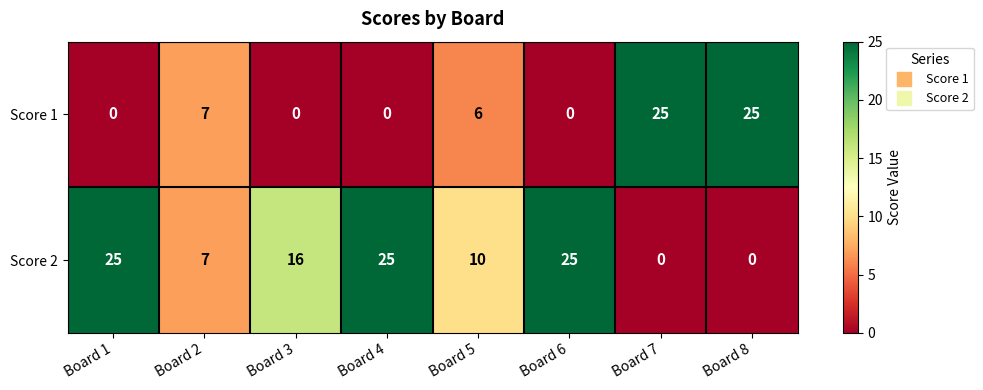

Is the value of Score 1 at Board 4 greater than the value of Score 2 at Board 6?

No